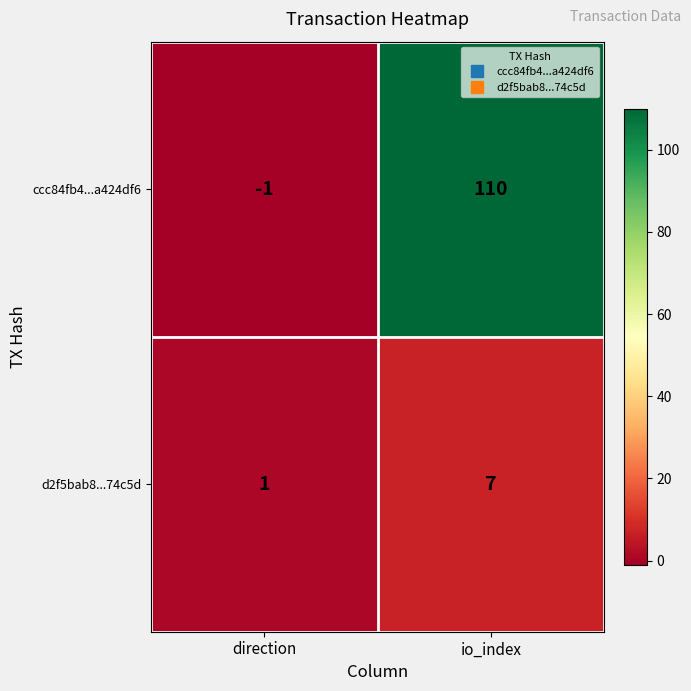

Rank the series by their average value, from highest to lowest.

ccc84fb4...a424df6, d2f5bab8...74c5d